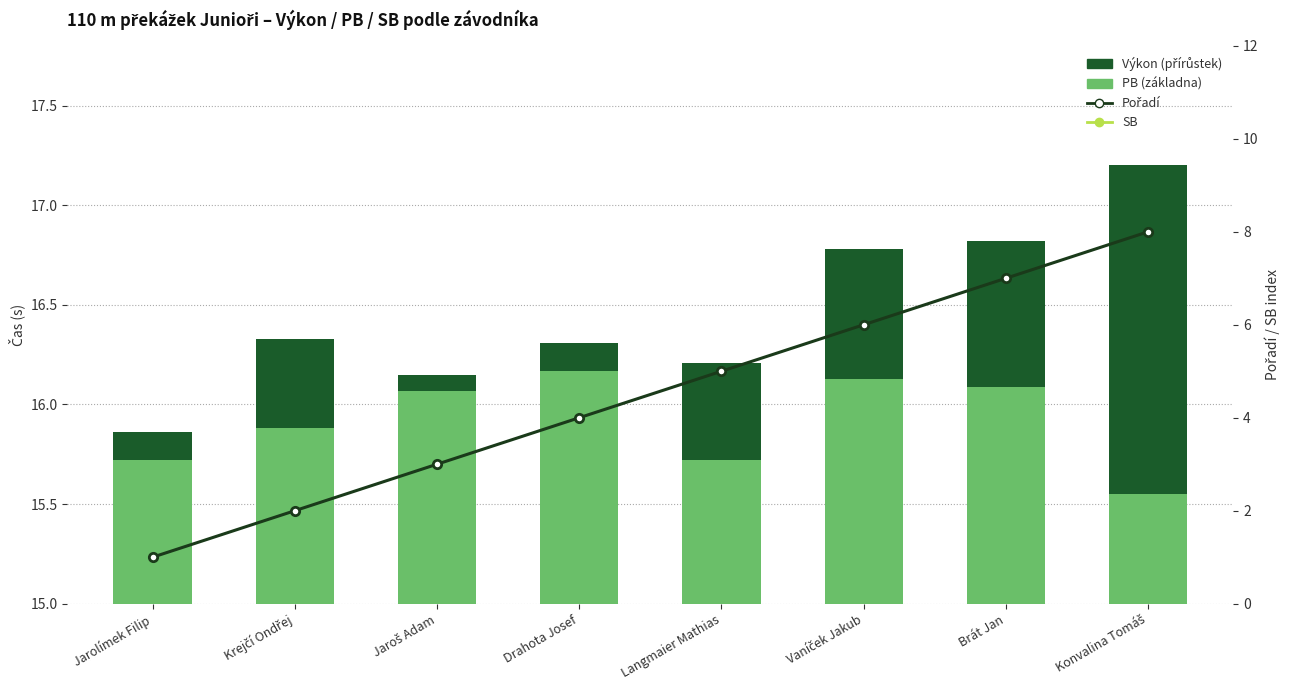

What is the difference between the maximum and minimum values in the Výkon (přírůstek nad PB) series?

1.6